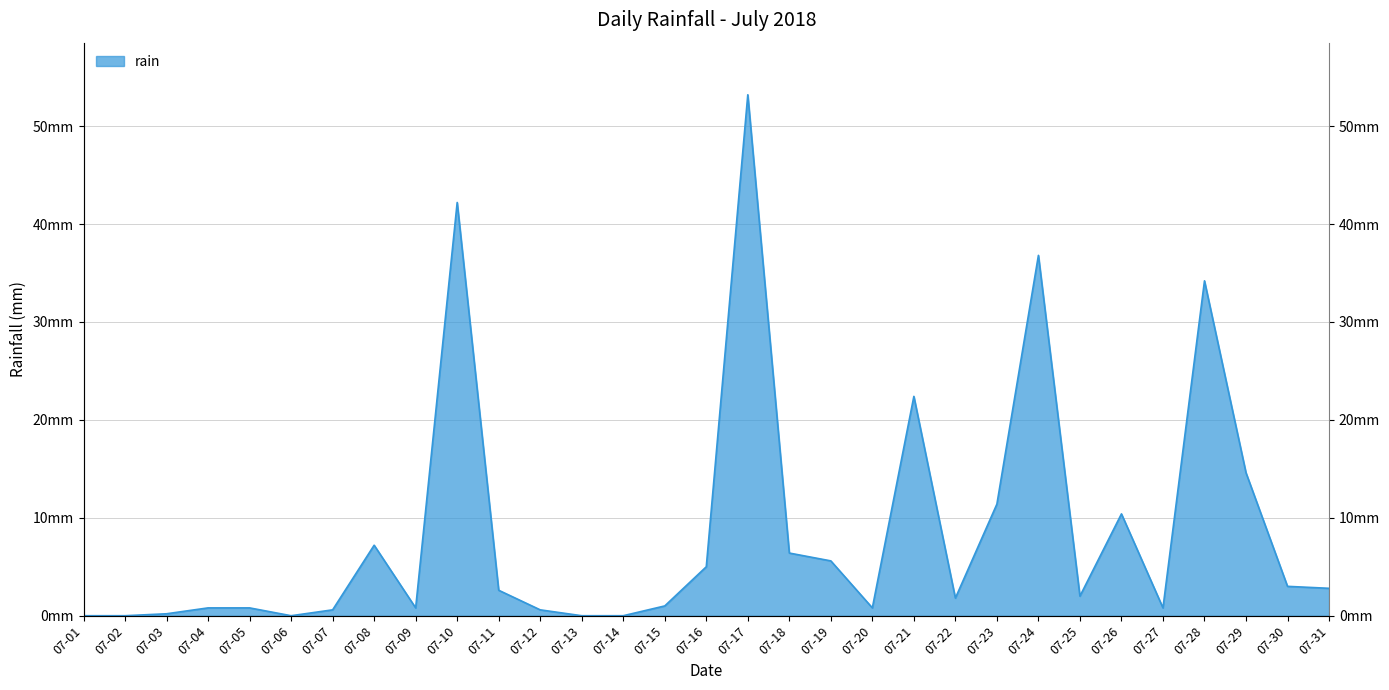

What is the change in value from 07-02 to 07-22?

+1.8